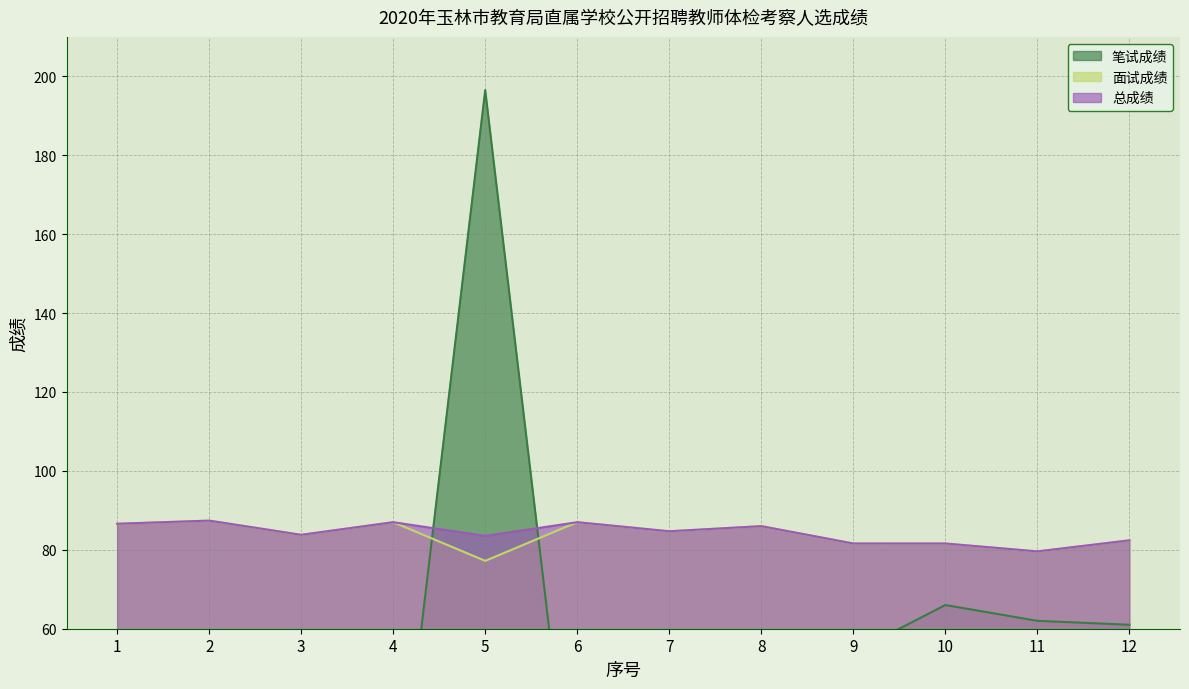

How many categories are shown in the chart?

12